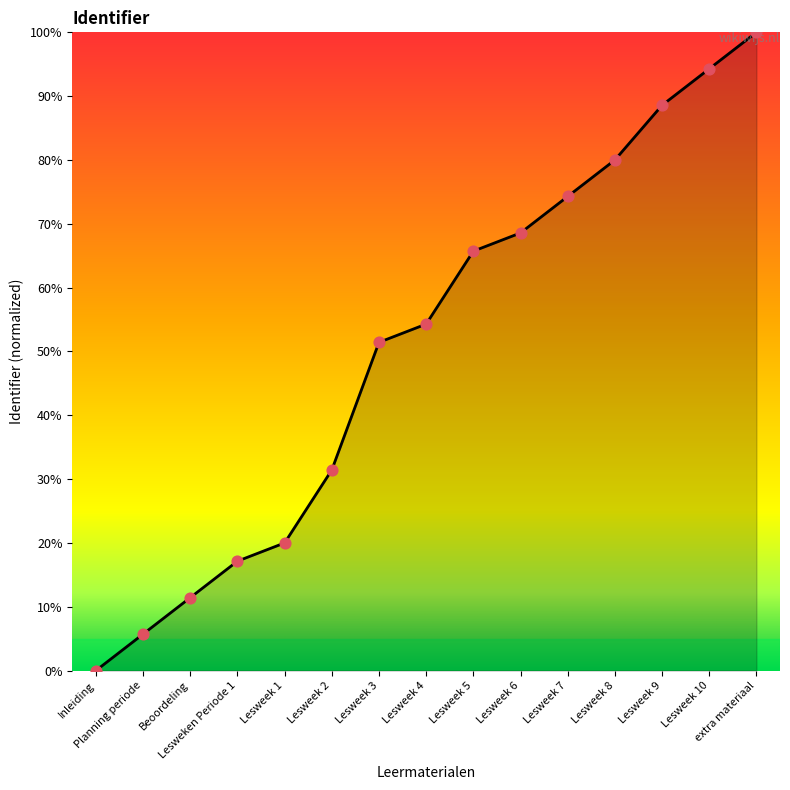

What is the change in value from Lesweek 4 to Lesweek 5?

+11.4